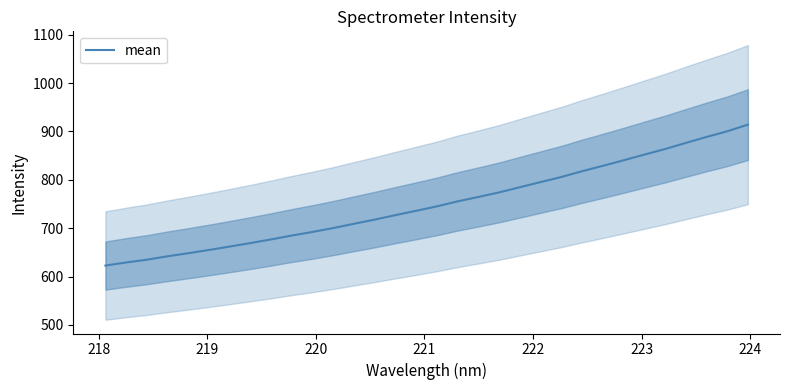

What is the average value?

750.4